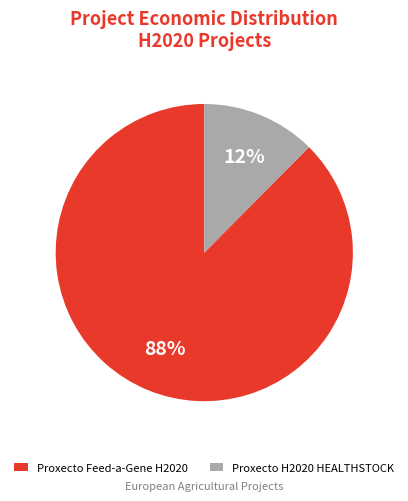

Count the number of slices in the pie.

2